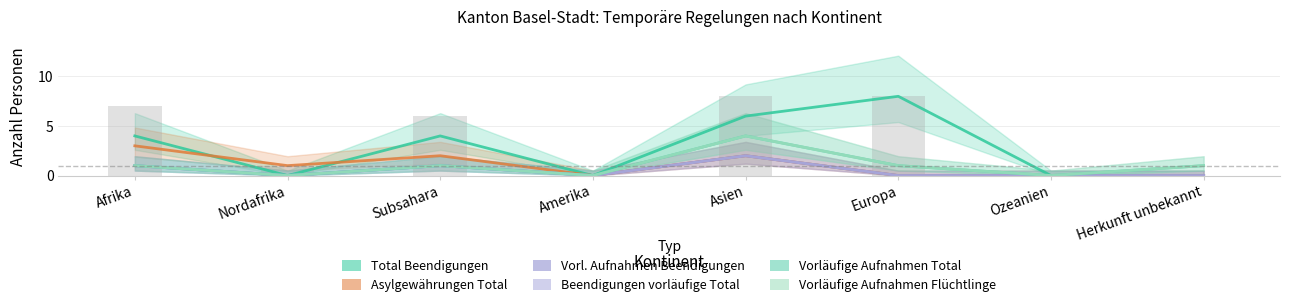

What is the label of the 1st bar from the right?

Herkunft unbekannt